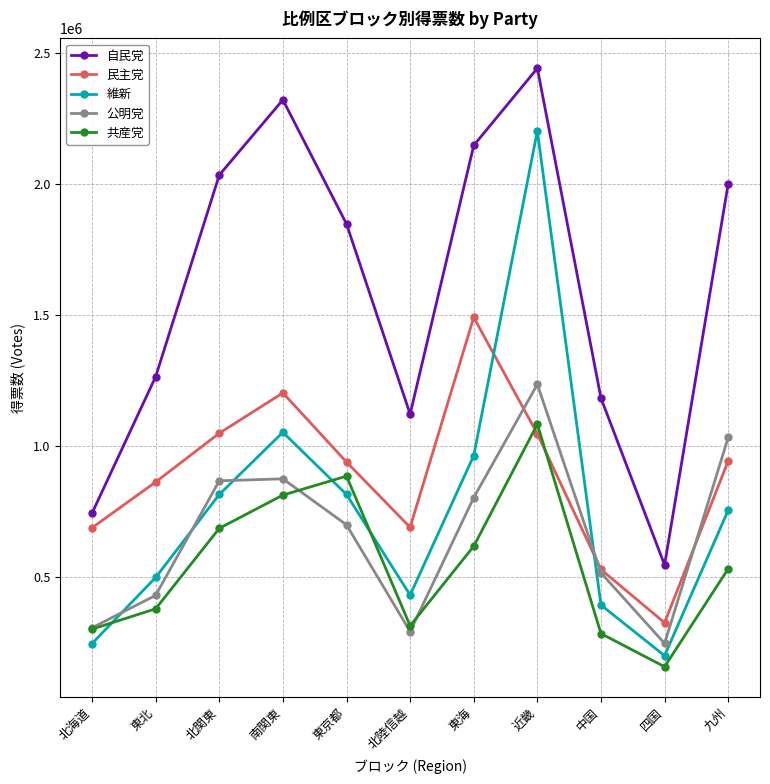

At which category does the chart reach its peak across all series?

近畿